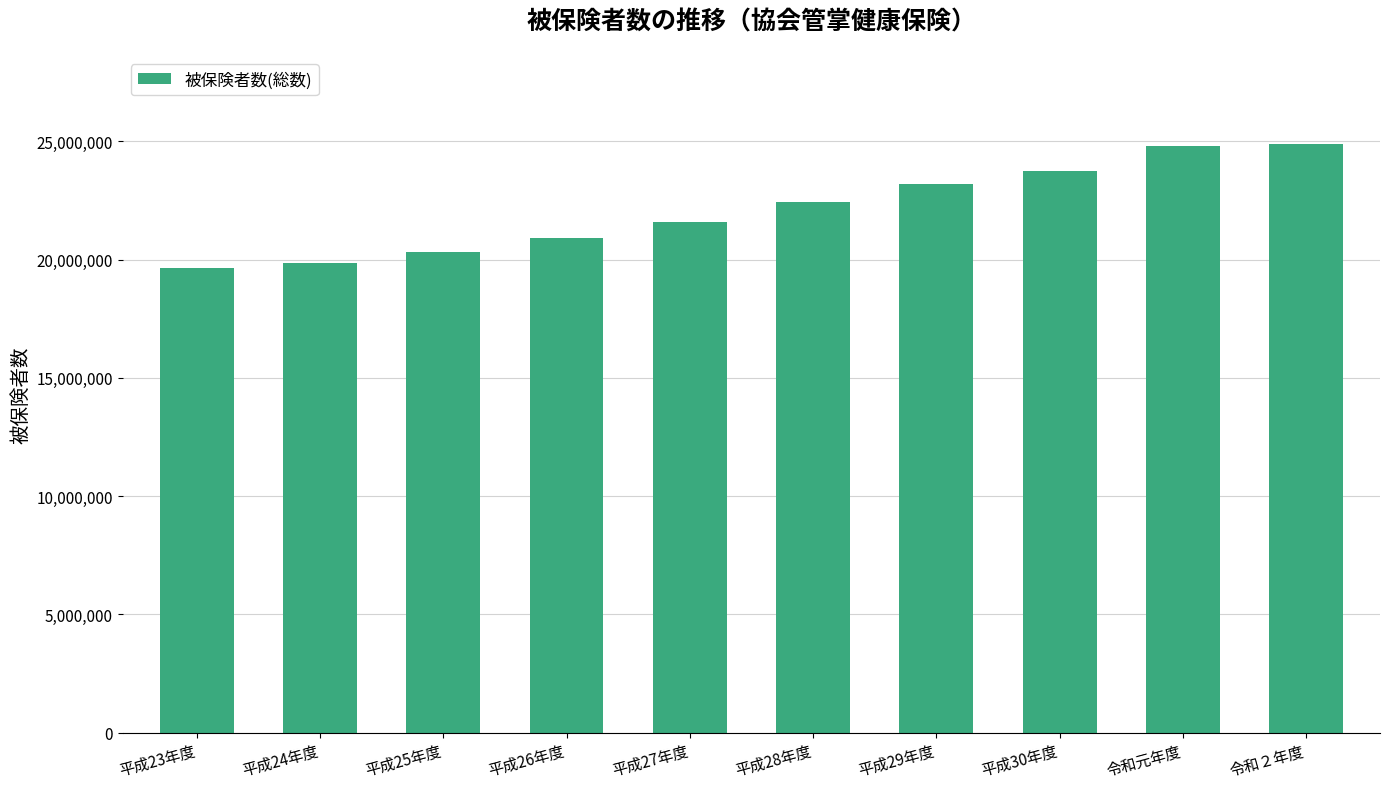

What is the minimum value shown in the chart?

19630946